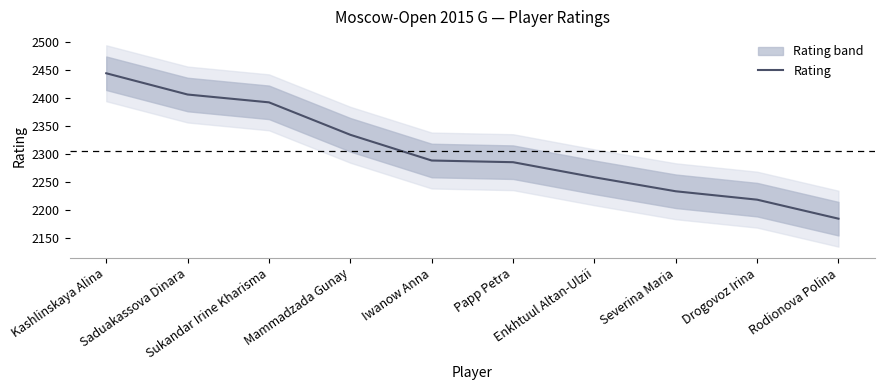

True or false: the data shows 3368 at Severina Maria.

False